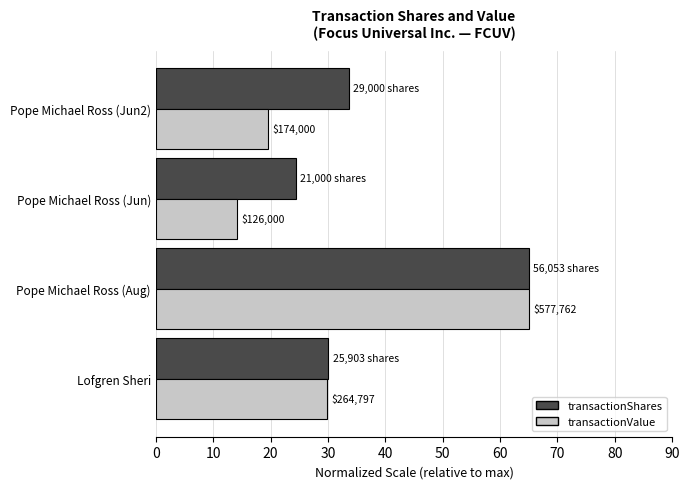

What are all the series names shown in the legend?

transactionShares, transactionValue